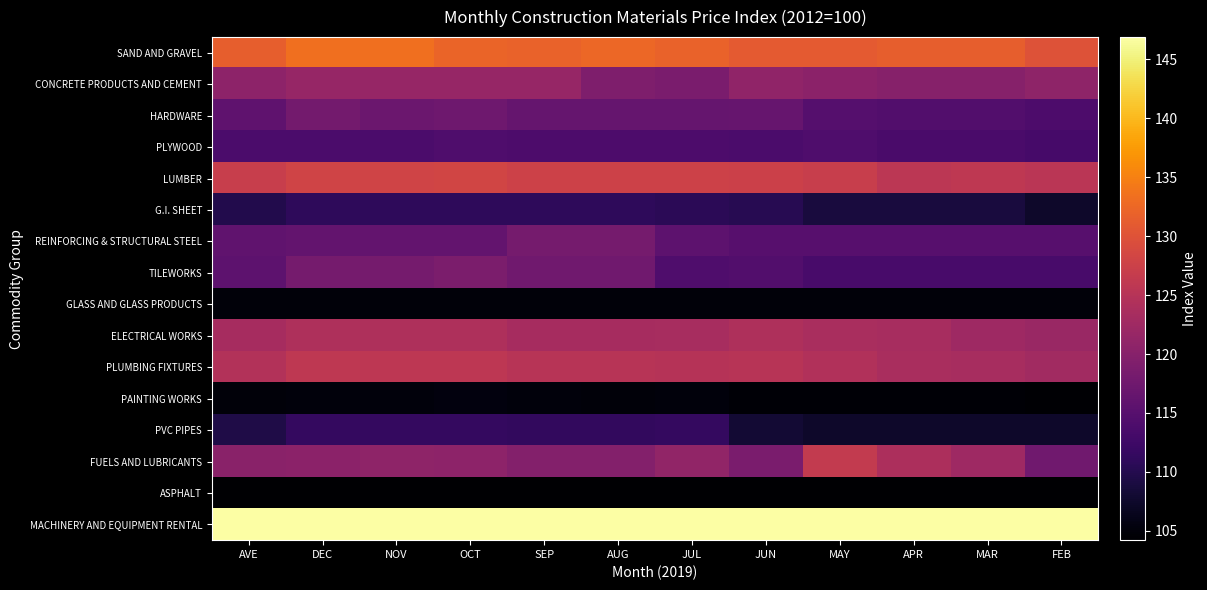

Rank the series by their maximum value, from lowest to highest.

ASPHALT, GLASS AND GLASS PRODUCTS, PAINTING WORKS, G.I. SHEET, PVC PIPES, PLYWOOD, HARDWARE, REINFORCING & STRUCTURAL STEEL, TILEWORKS, CONCRETE PRODUCTS AND CEMENT, ELECTRICAL WORKS, PLUMBING FIXTURES, FUELS AND LUBRICANTS, LUMBER, SAND AND GRAVEL, MACHINERY AND EQUIPMENT RENTAL